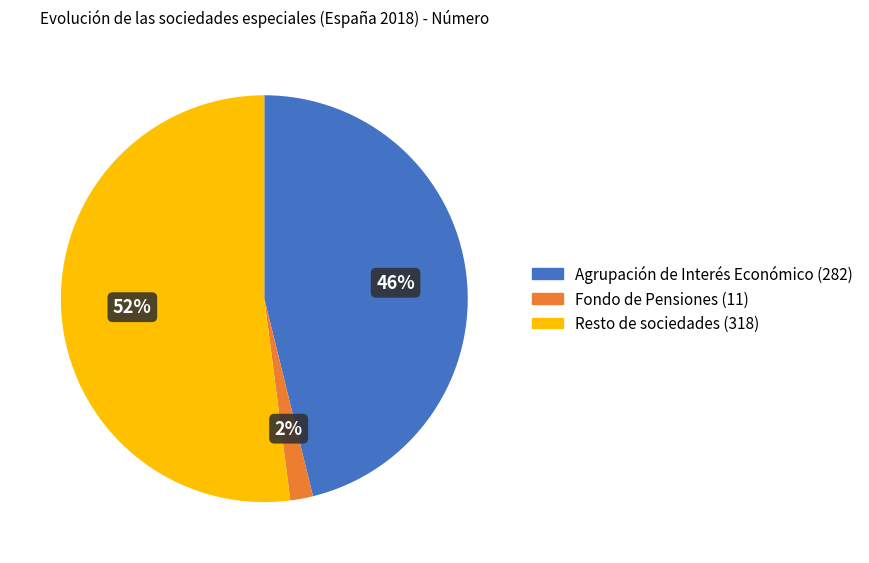

Does any single category account for the majority?

Yes